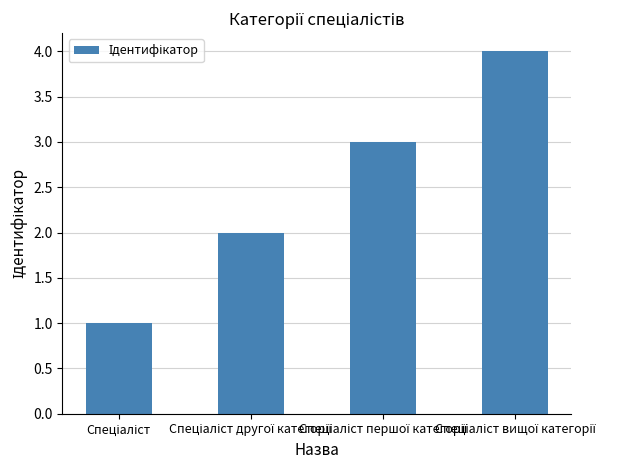

How many bars are there in total?

4